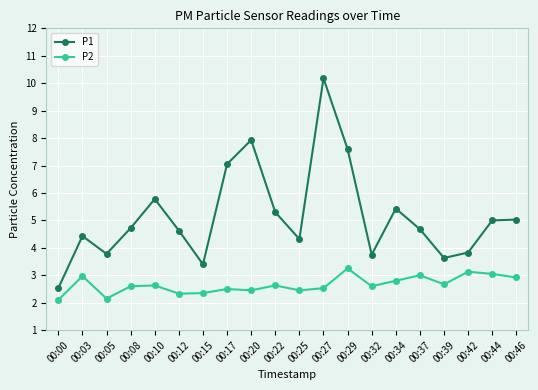

What is the sum of all P2 values?

53.1